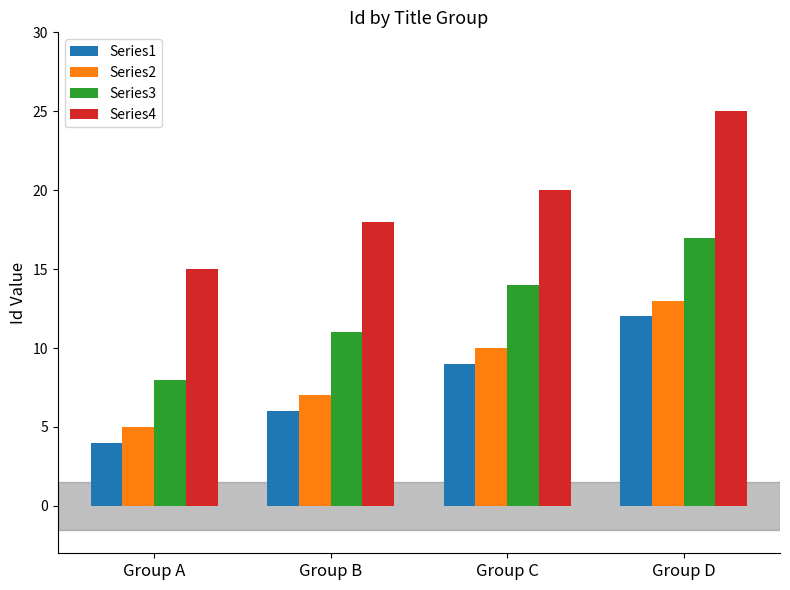

List the series in order of their peak value, highest first.

Series4, Series3, Series2, Series1